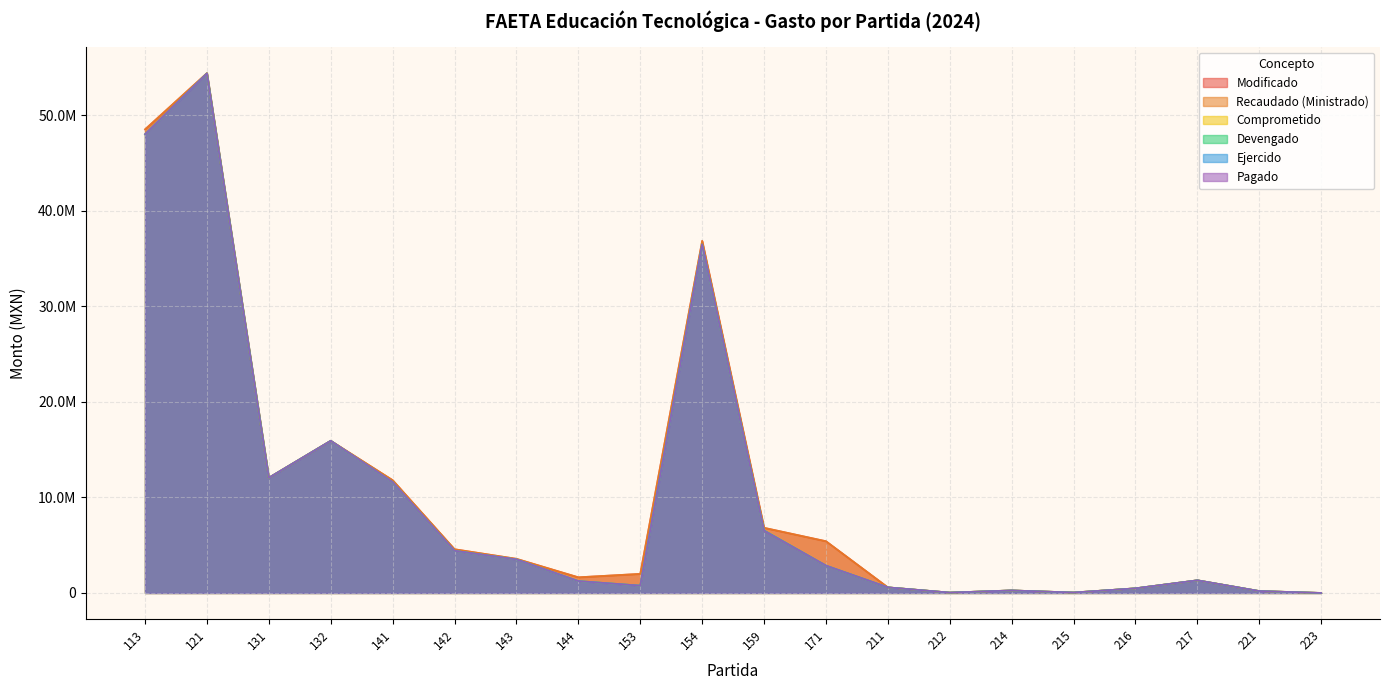

How many distinct data groups are displayed?

6